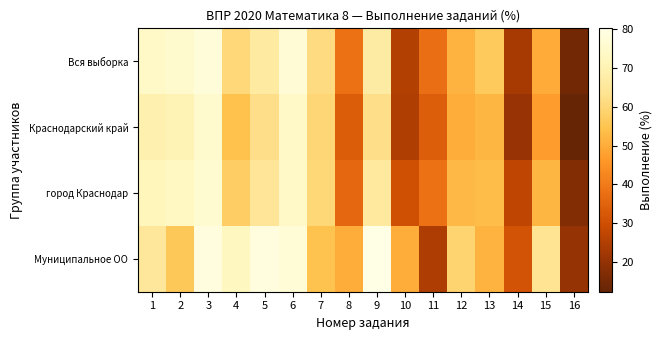

What is the difference between the highest and lowest values at 9?

18.3